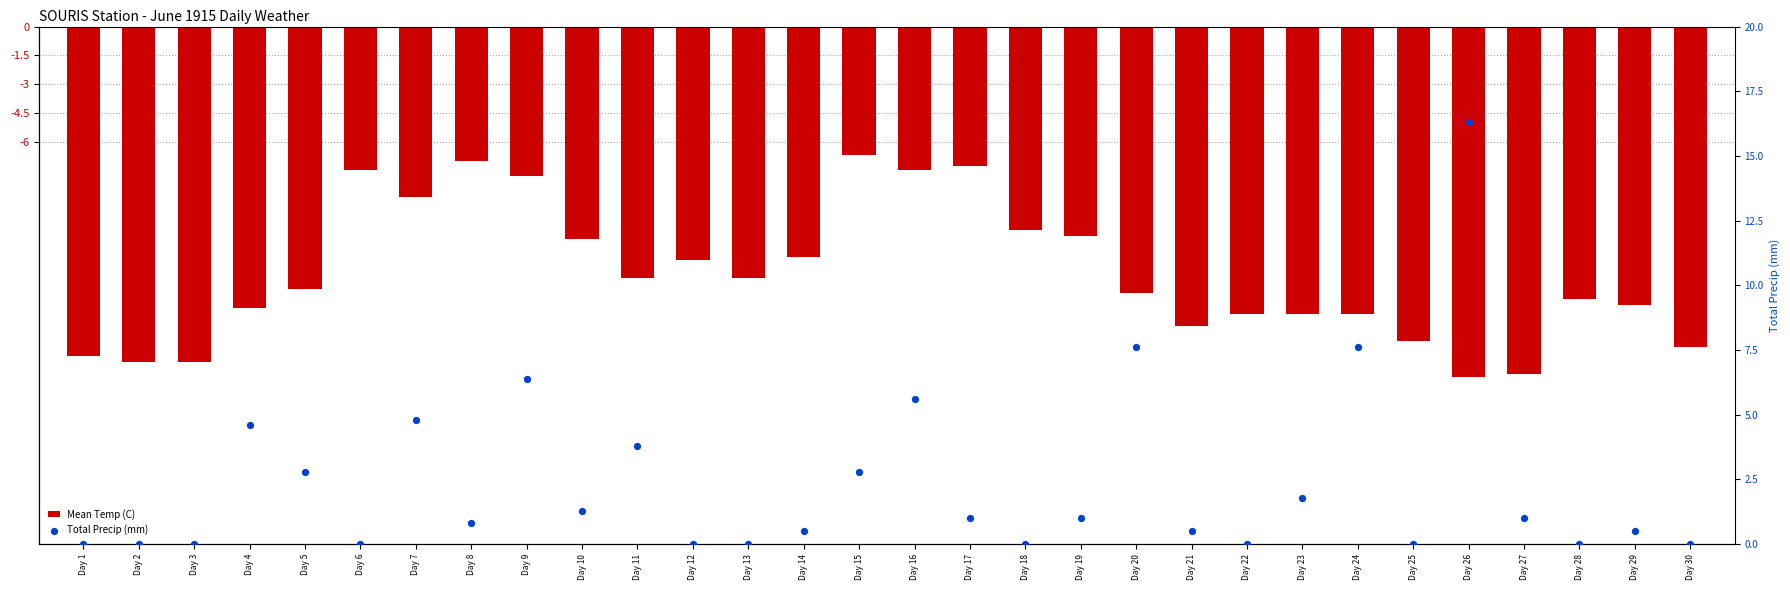

What are all the series names shown in the legend?

Mean Temp (C), Total Precip (mm)